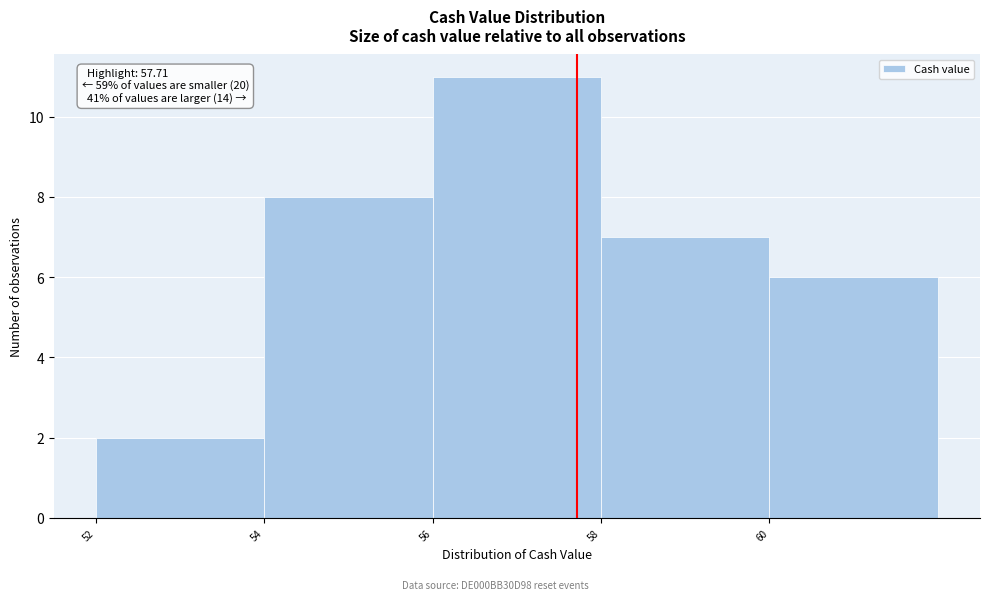

Over which range of the x-axis is the bar tallest?

56 to 58